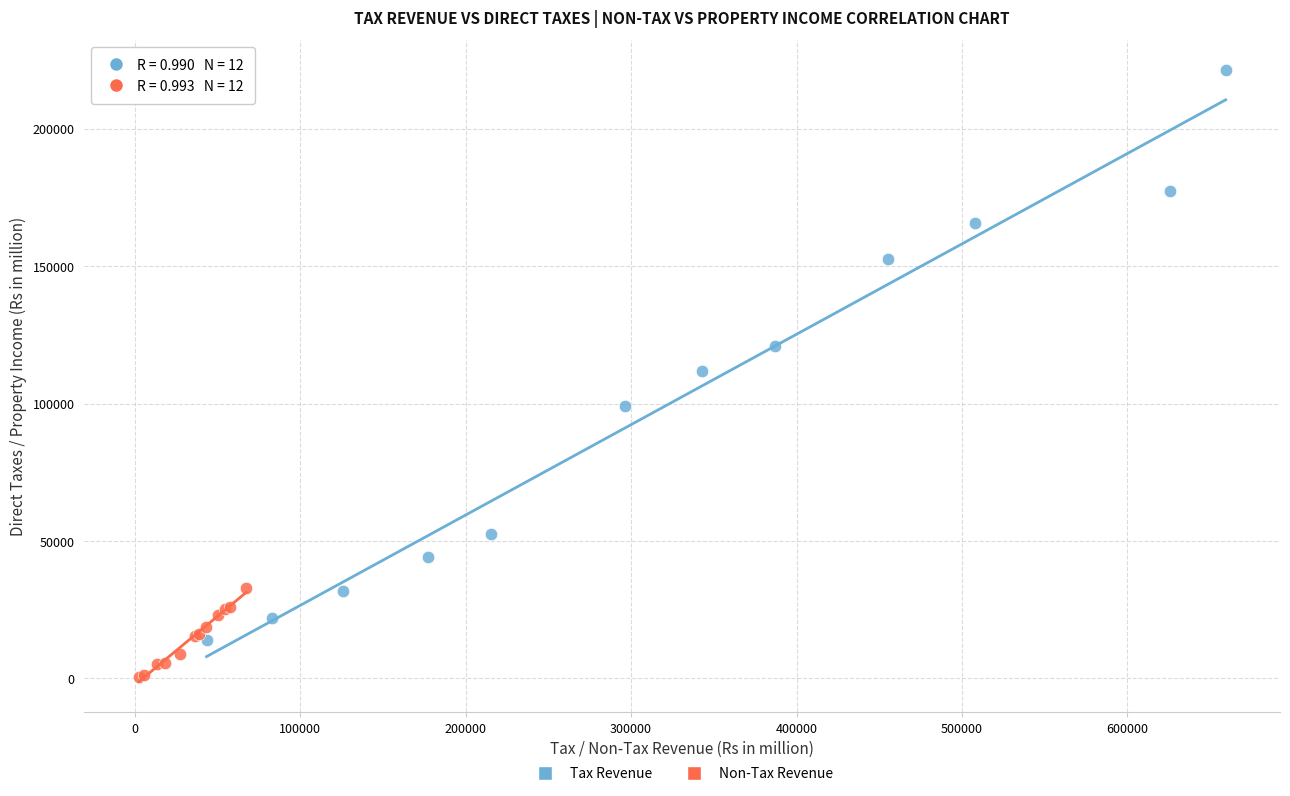

Which series has the widest spread of Y values?

Tax Revenue